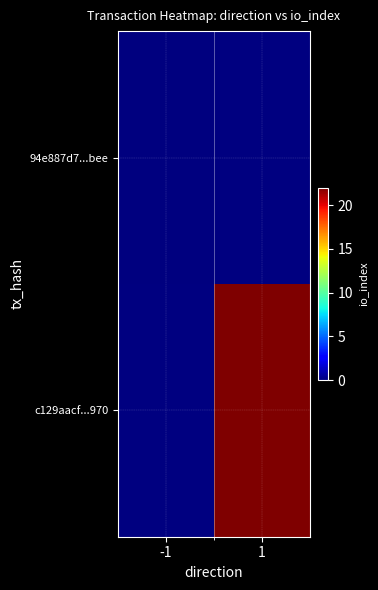

Rank the series by their maximum value, from highest to lowest.

94e887d7...bee, c129aacf...970